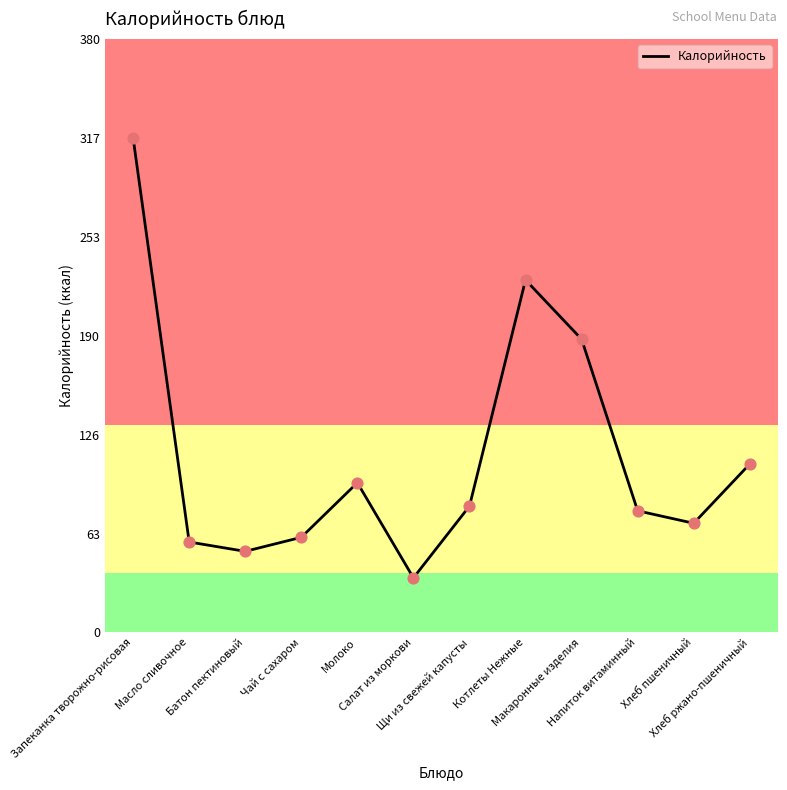

What is the ratio of the value at Котлеты Нежные to the value at Хлеб пшеничный?

3.2